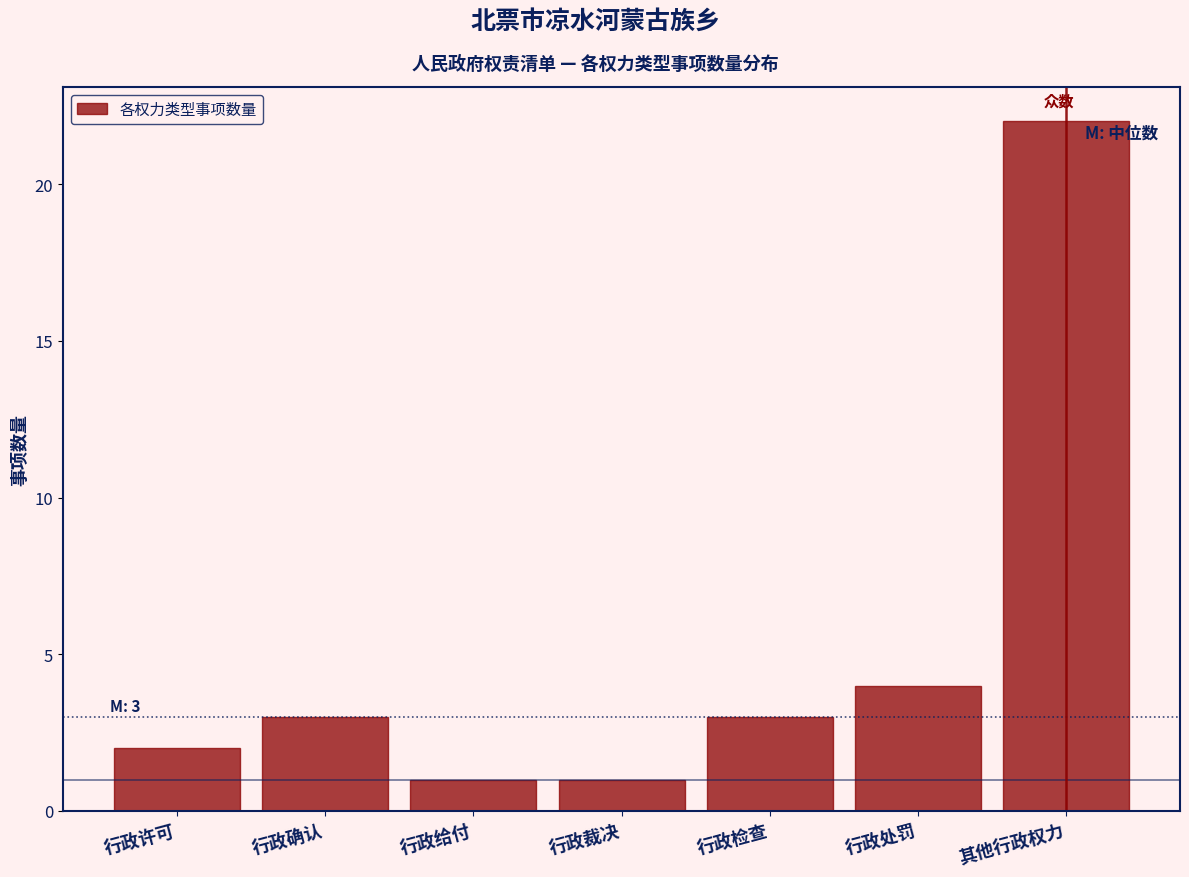

Reading left to right, list all the values displayed in this chart.

行政许可=2	行政确认=3	行政给付=1	行政裁决=1	行政检查=3	行政处罚=4	其他行政权力=22